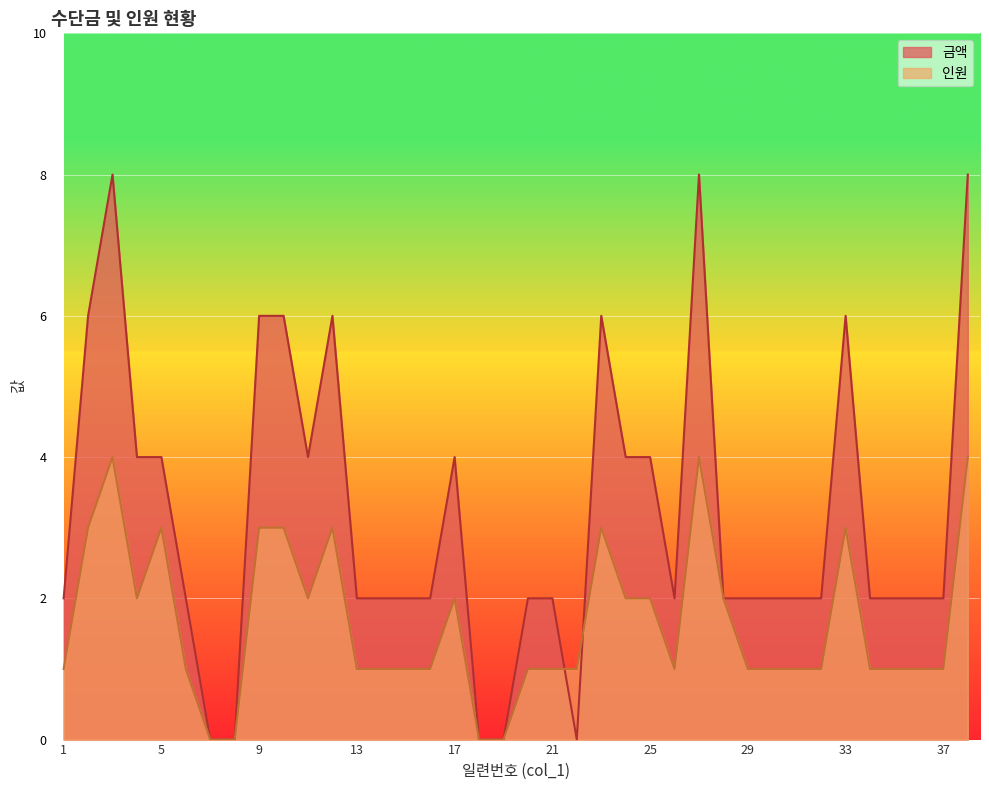

In 금액, how many points are higher than both neighbors (excluding endpoints)?

6